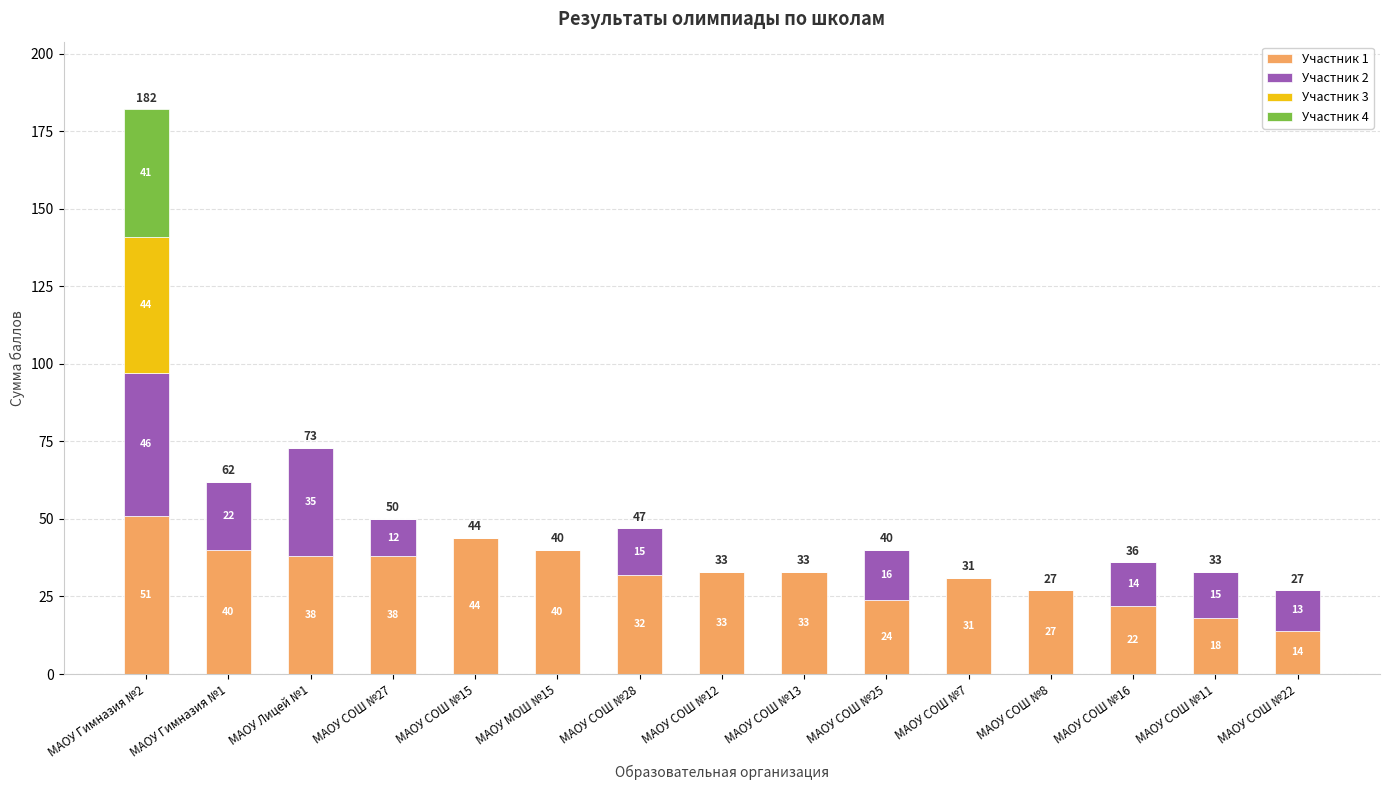

At which category is the sum across all series the highest?

МАОУ Гимназия №2